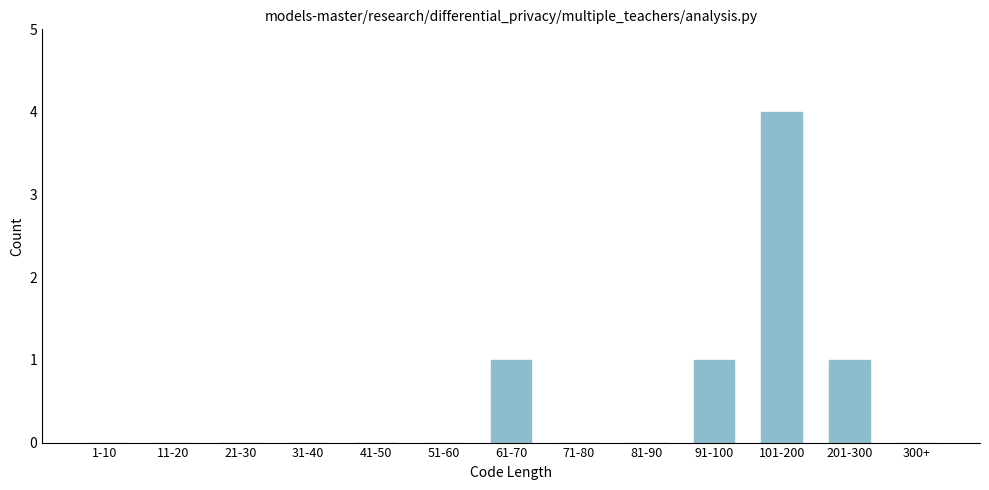

Reading left to right, transcribe all the data shown in this chart.

1-10=0	11-20=0	21-30=0	31-40=0	41-50=0	51-60=0	61-70=1	71-80=0	81-90=0	91-100=1	101-200=4	201-300=1	300+=0